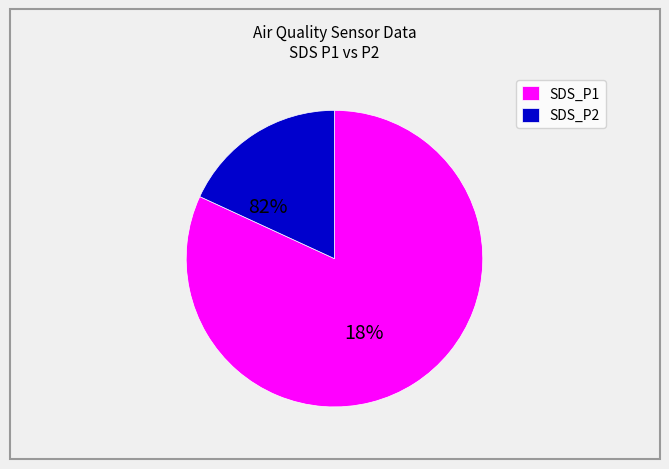

Is the sum of 30 and 12 greater than half?

No